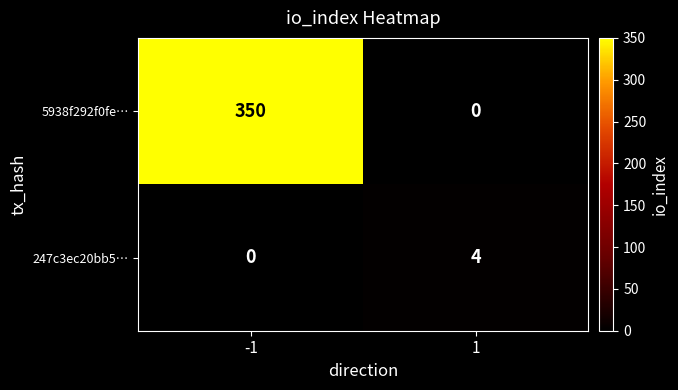

What is the average value of the 5938f292f0fe… series?

175